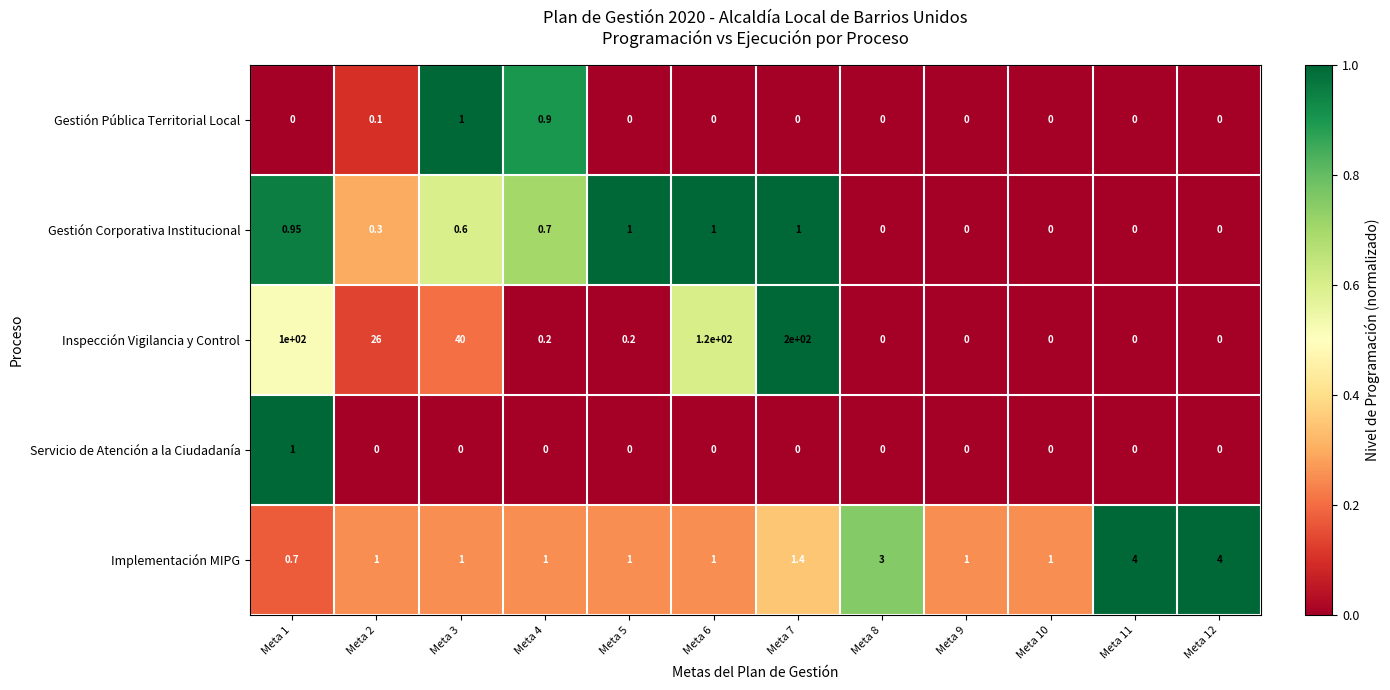

Which series has the largest total across all categories?

Inspección Vigilancia y Control